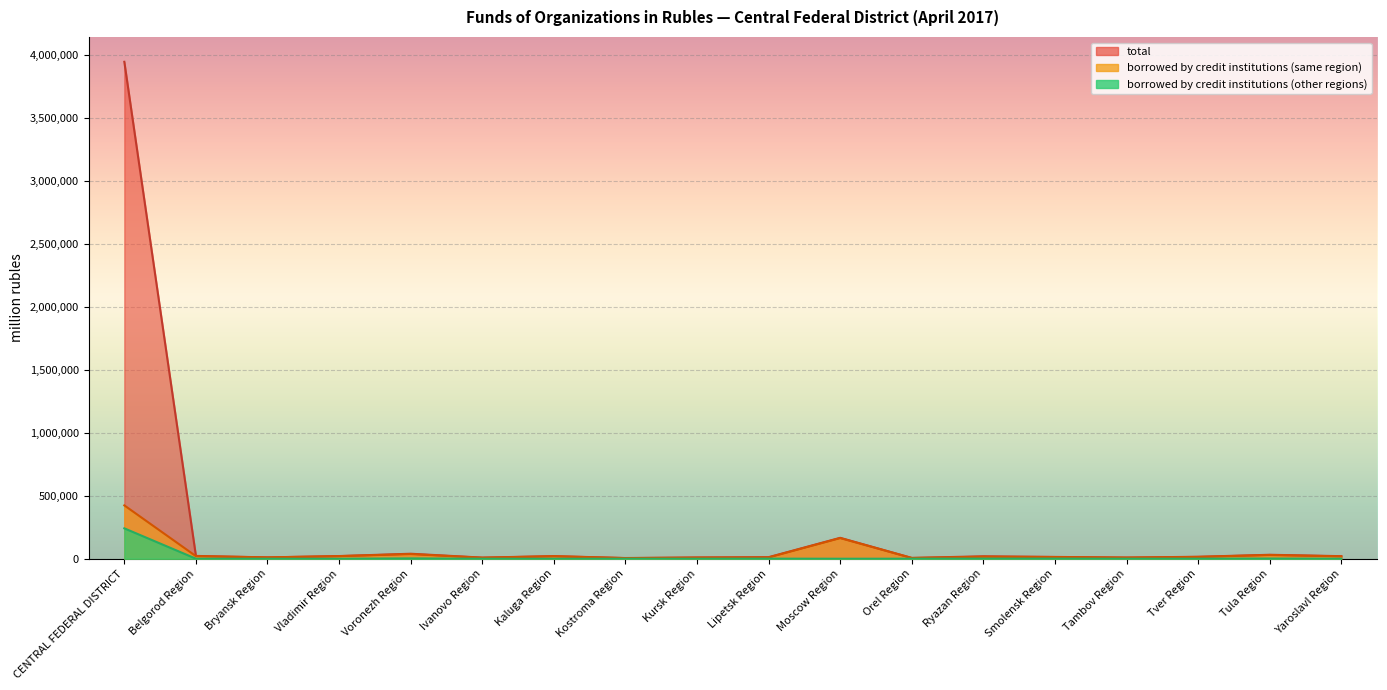

Reading right to left, transcribe all the data shown in this chart.

total: 20364	31388	15545	9353	14369	19540	6257	165988	12396	10232	5580	20775	8995	39683	21233	10723	22260	3944456
borrowed by credit institutions (other regions): 290	1499	501	140	971	1012	204	0	632	101	39	0	0	2700	0	0	344	241169
borrowed by credit institutions (same region): 18821	29662	14354	8831	13398	16036	6053	163854	10404	8397	4843	20021	7849	36936	20520	10723	20576	423466